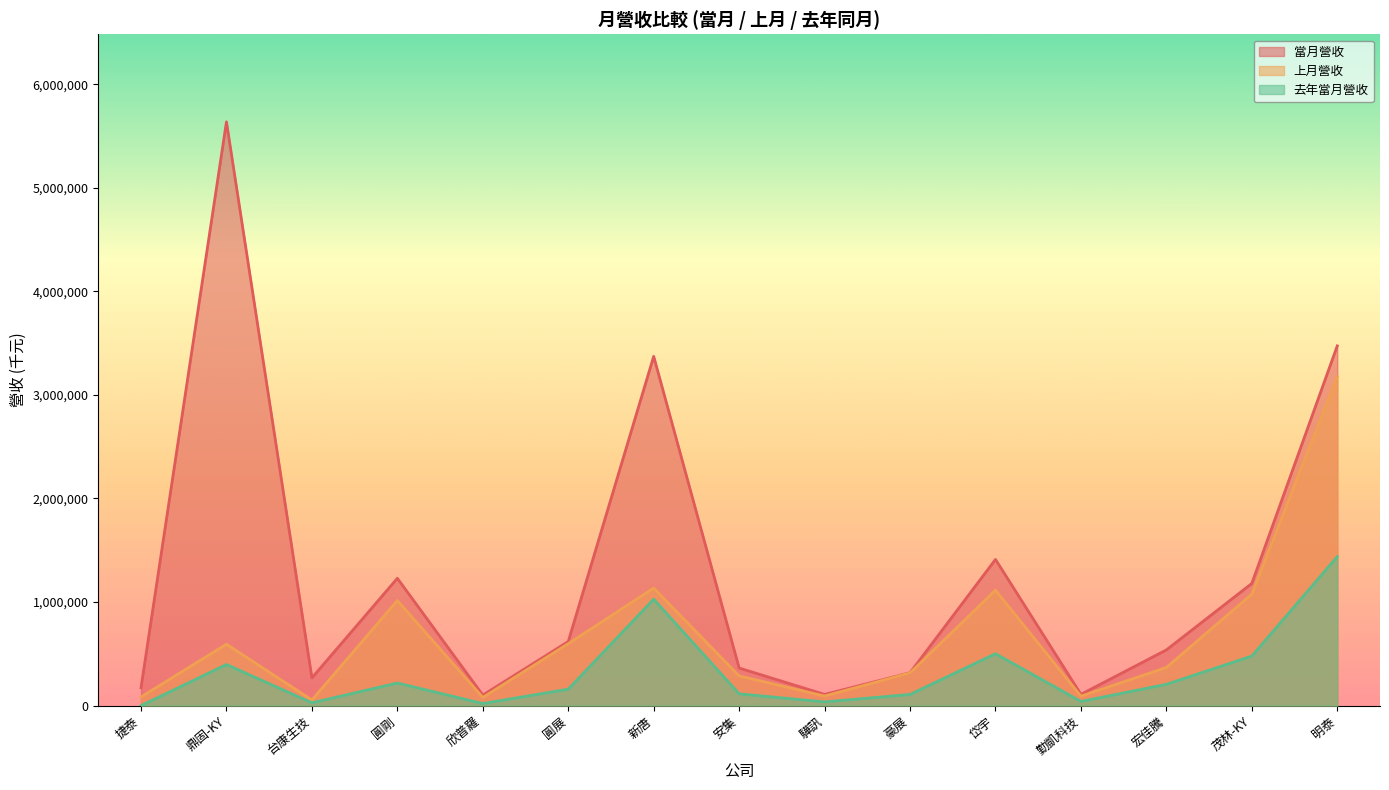

What is the difference between the highest and lowest values at 新唐?

2344973